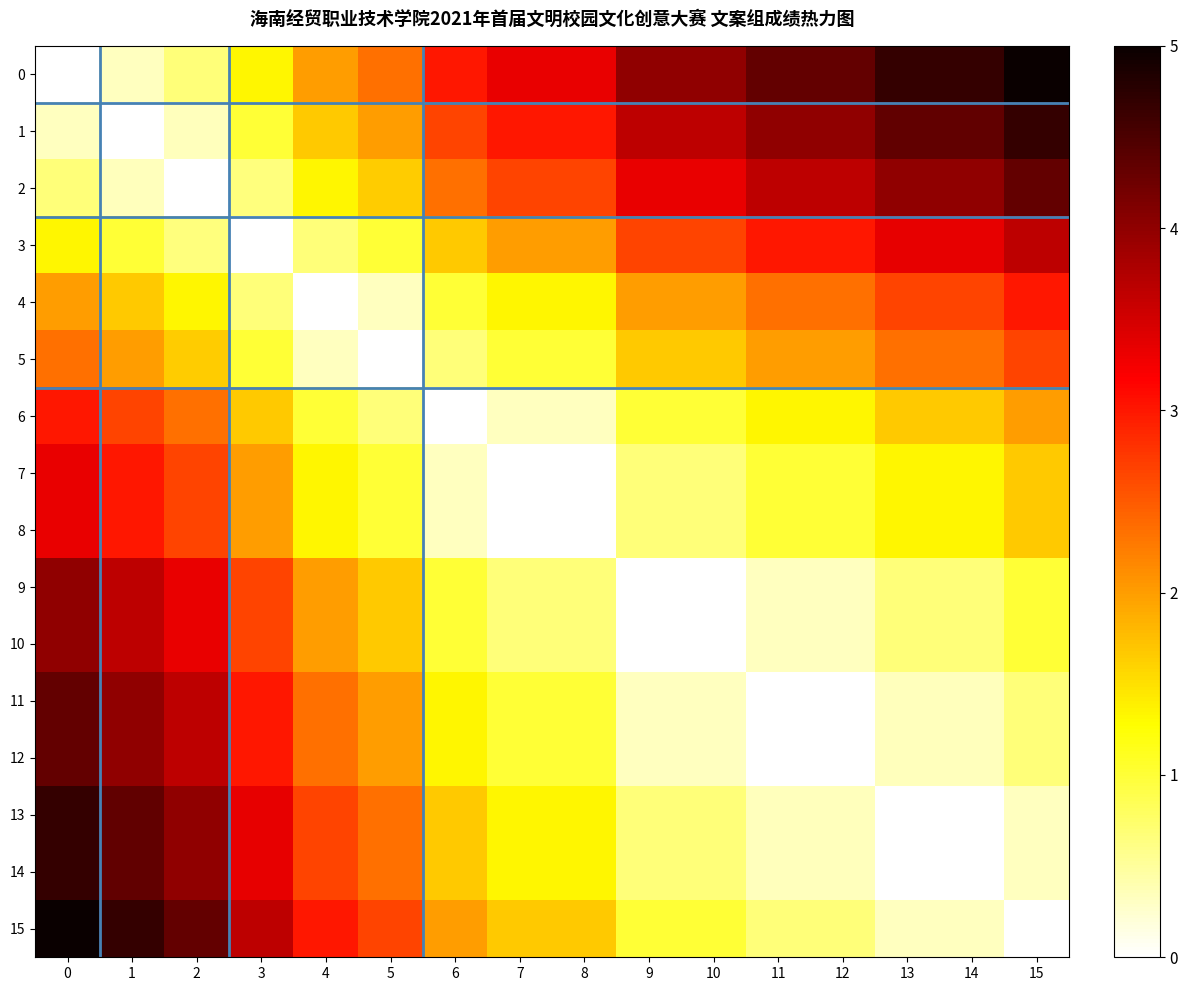

Between 1 and 2, which is larger?

2